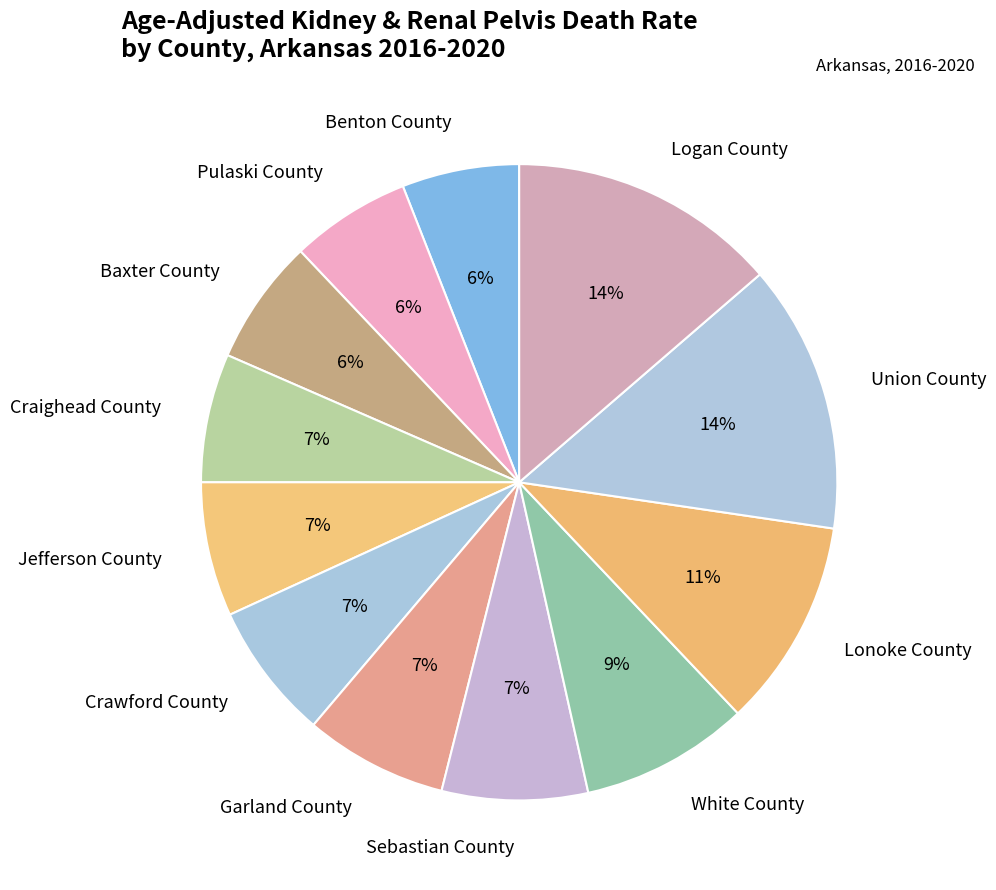

What percentage is the Baxter County slice, to the nearest percent?

6%